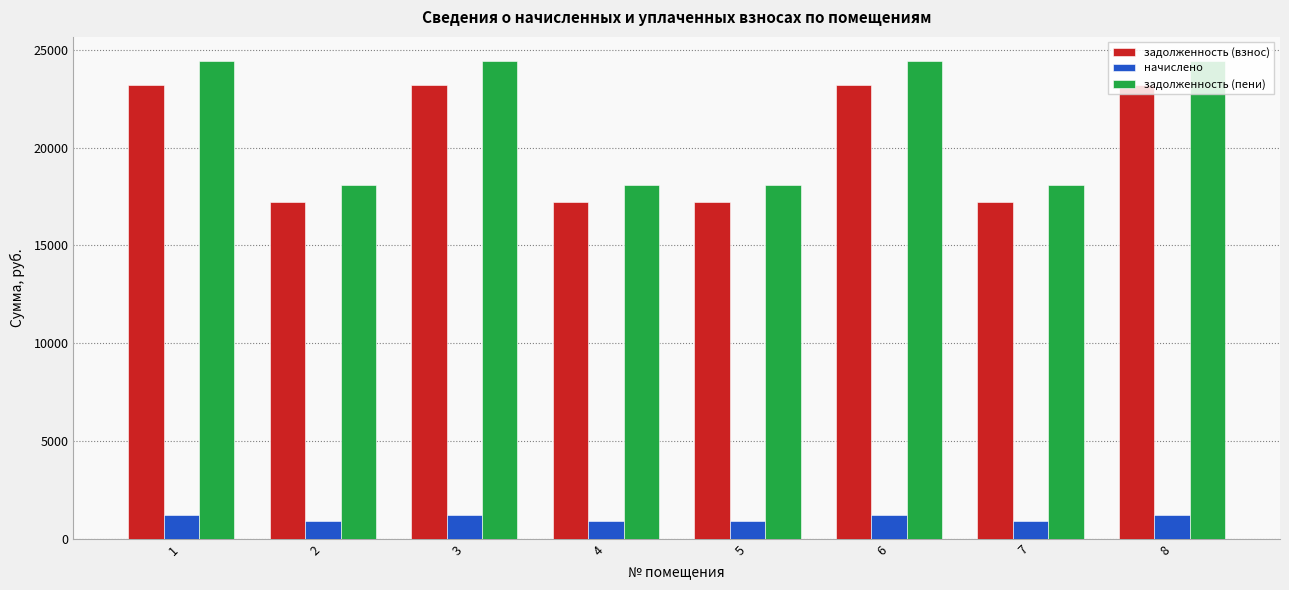

How many distinct data groups are displayed?

3